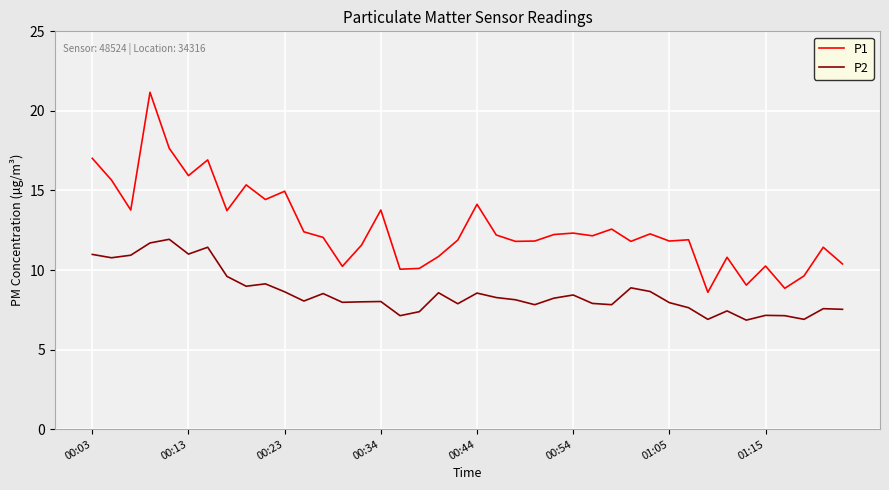

What is the maximum value shown in the chart?

21.2